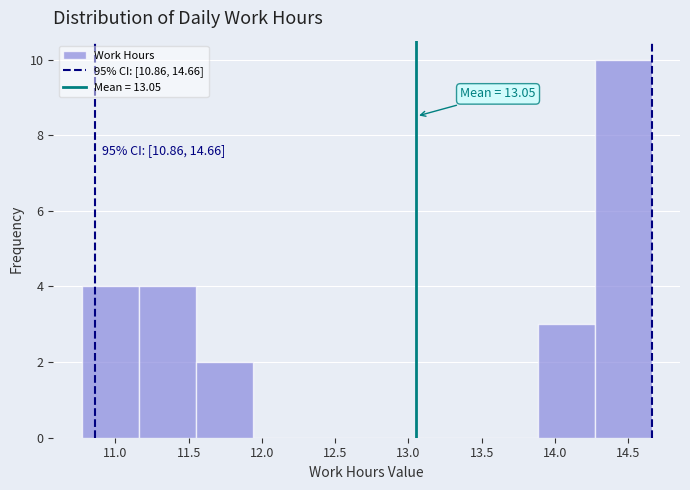

Over which range of the x-axis is the bar tallest?

14.25 to 14.65